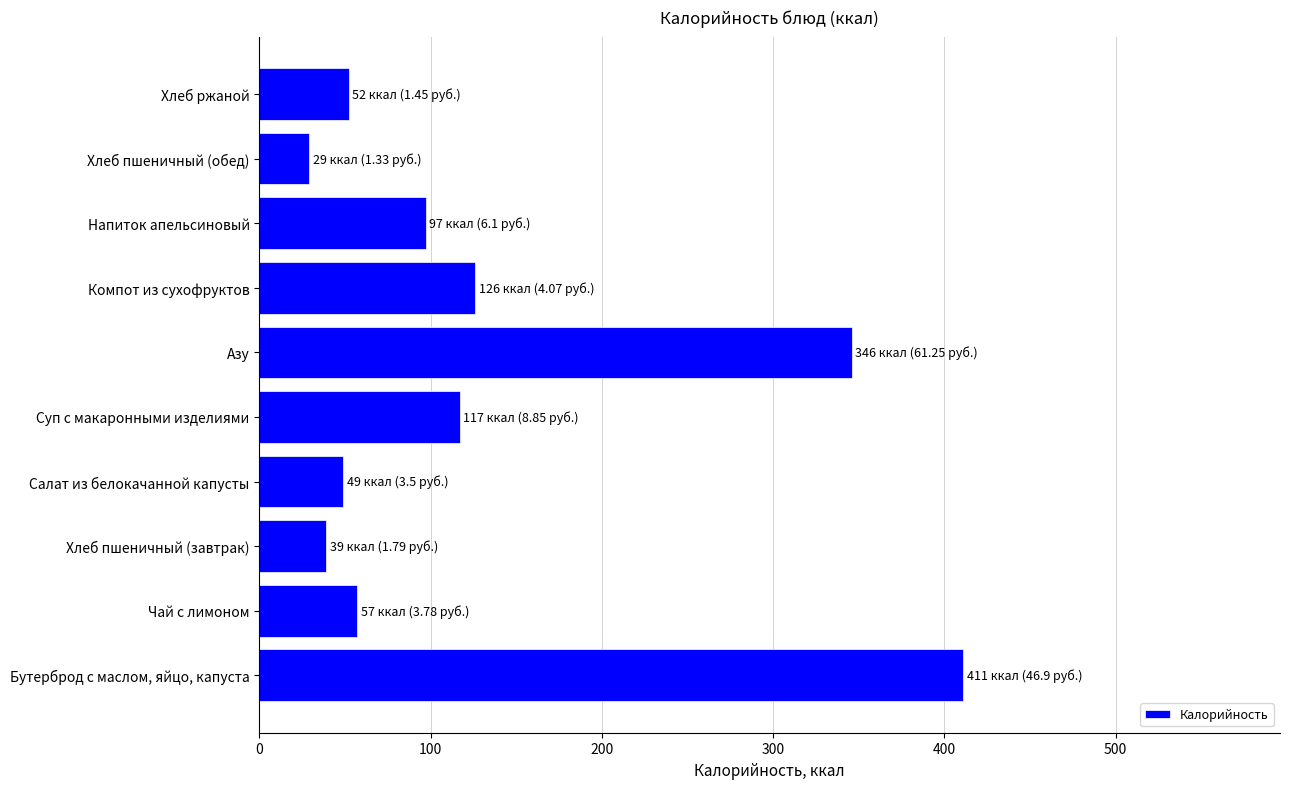

How many series are shown in this chart?

1